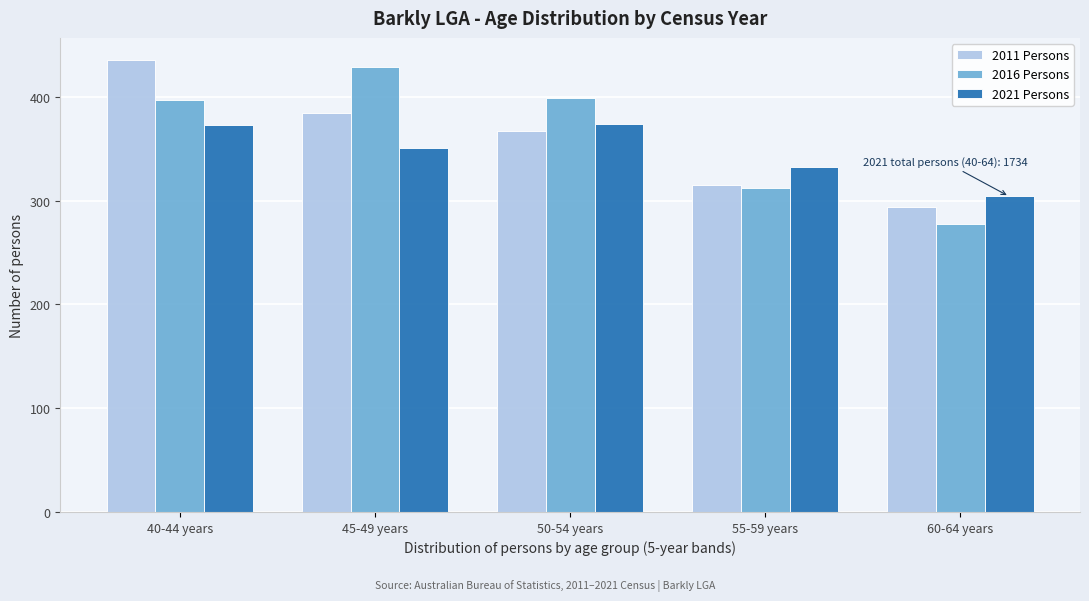

What is the minimum value for 2021 Persons?

304